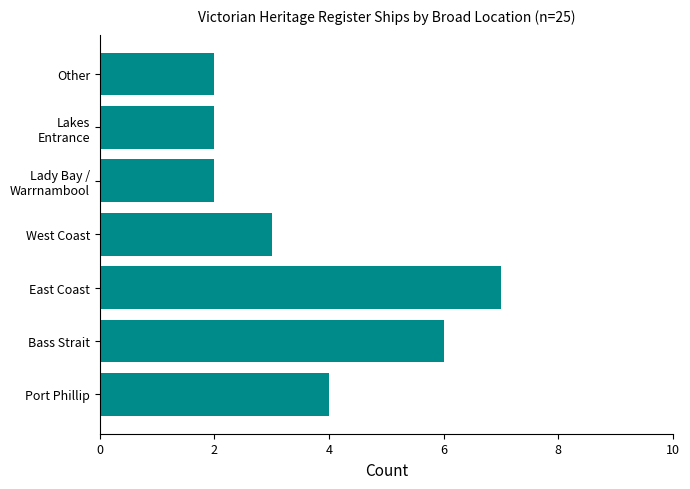

Which has a higher value, Bass Strait or West Coast?

Bass Strait